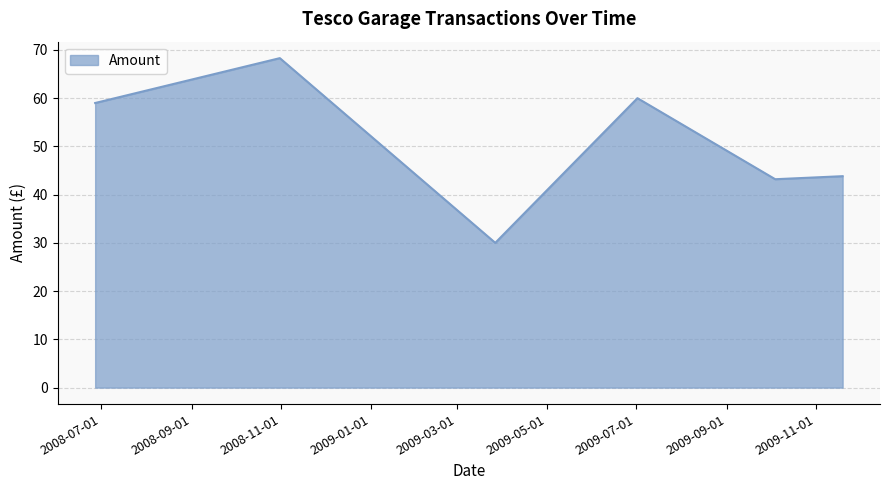

True or false: the data has more than 0 interior local peaks.

True